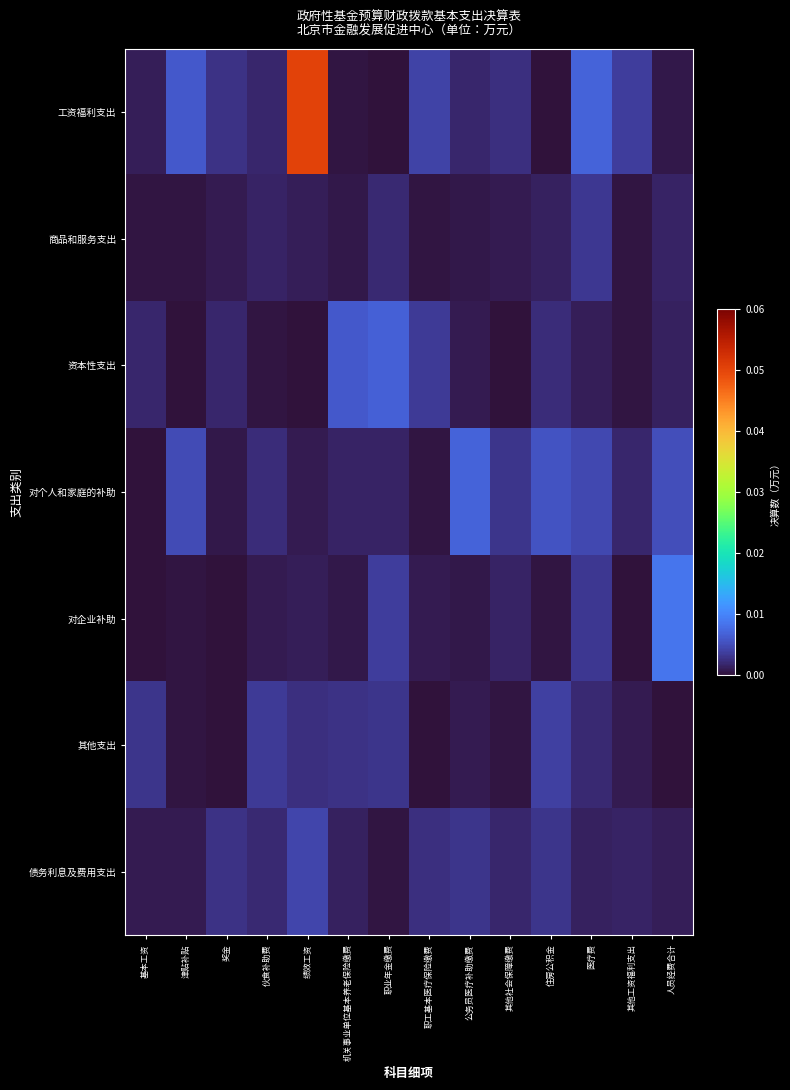

At which category is the sum across all series the highest?

绩效工资